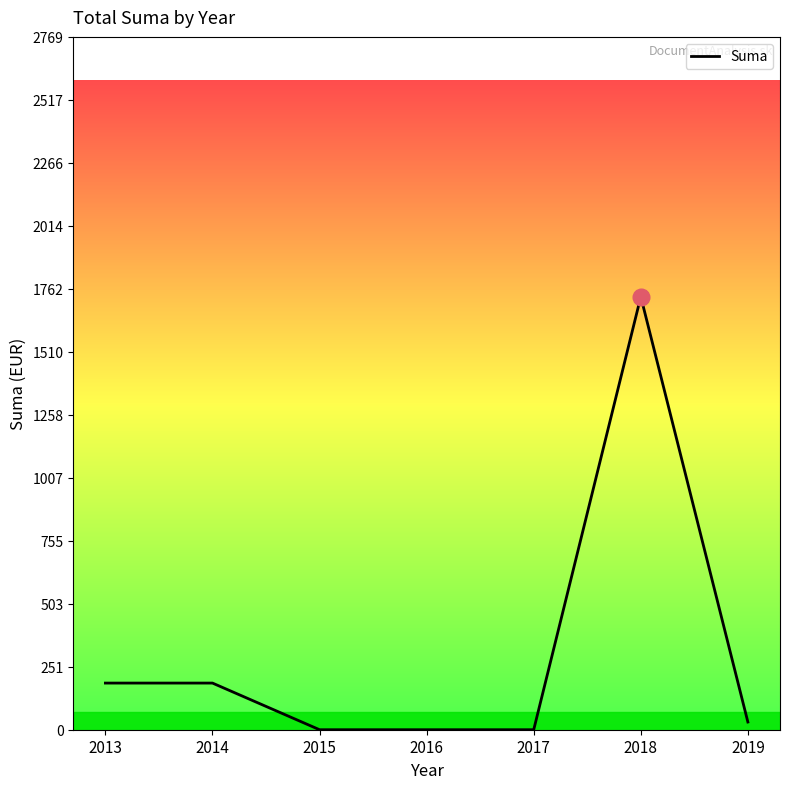

What is the sum of all values?

2134.8